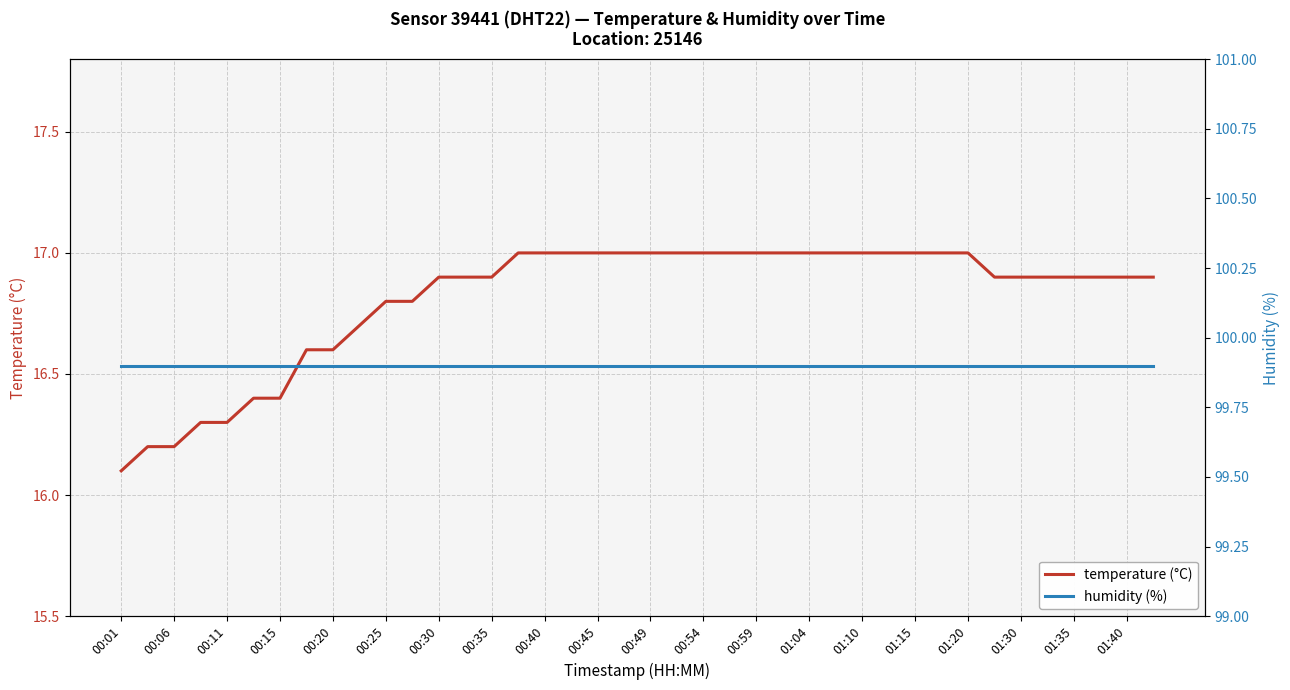

Is it true that humidity (%) equals 42.9 at 21?

False